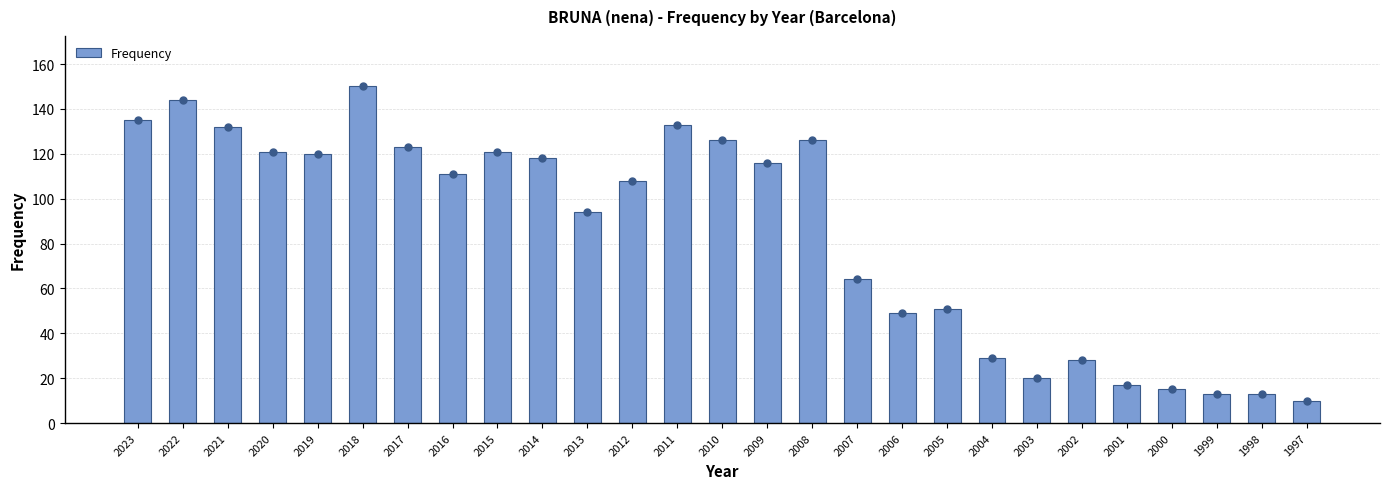

What is the change in value from 2019 to 2015?

+1